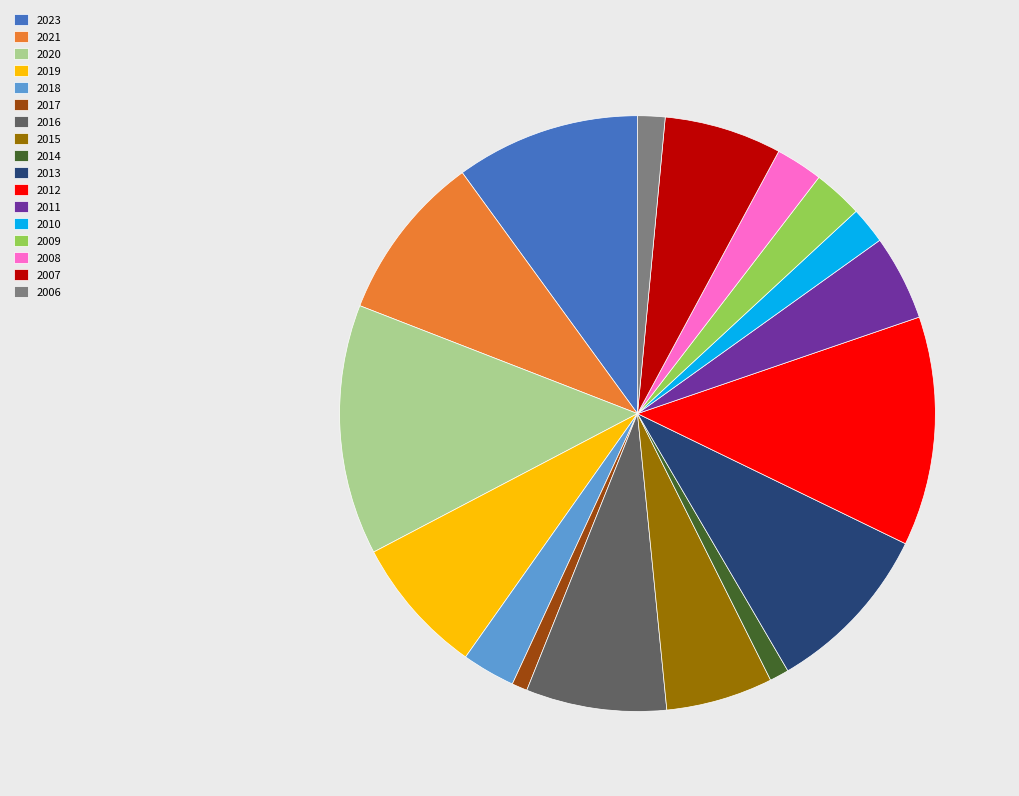

Which category has the biggest portion of the pie?

2020